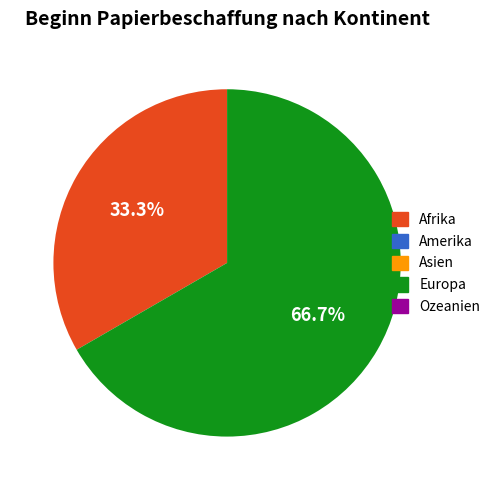

Is there any slice that represents more than half of the pie?

Yes